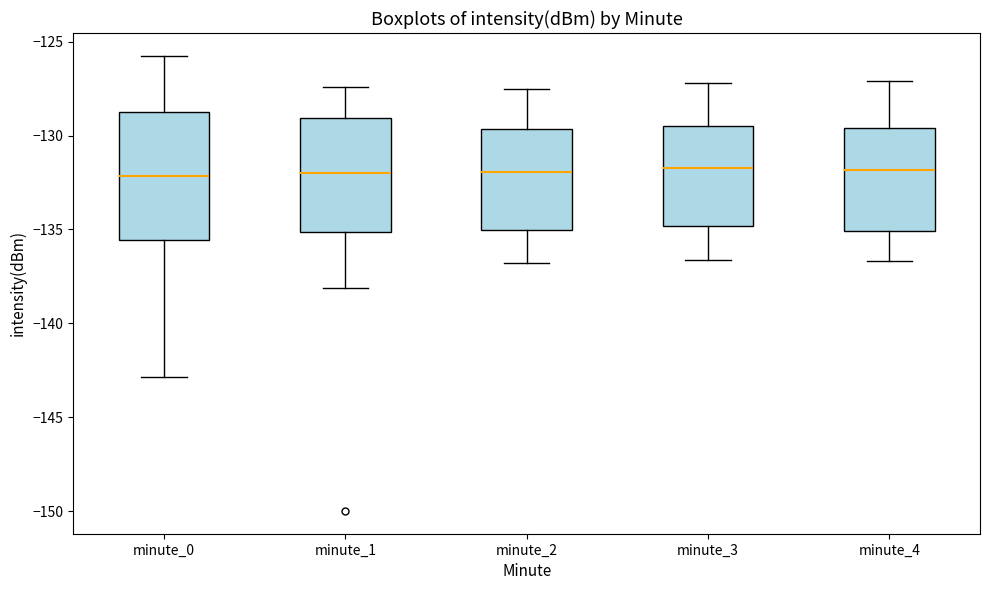

Comparing the boxes themselves (not the whiskers), which one is the tallest?

minute_0